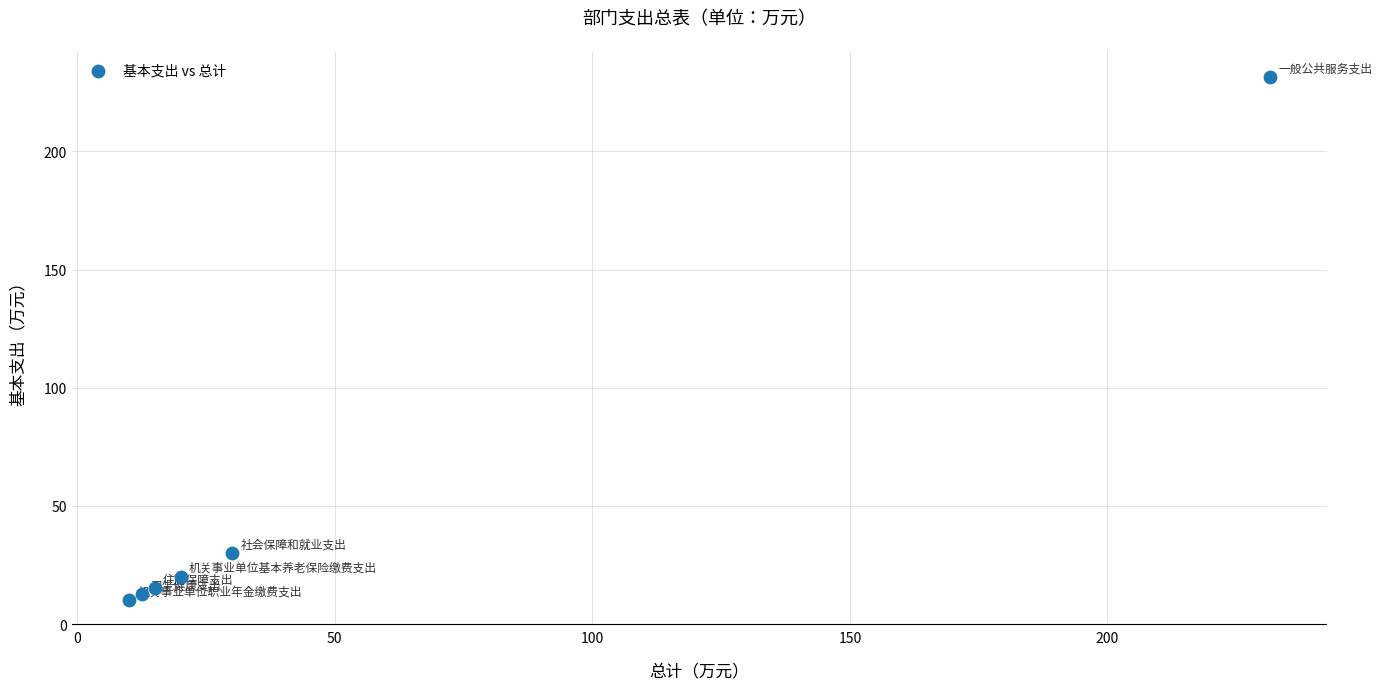

What is the range of X values (max minus min)?

221.5